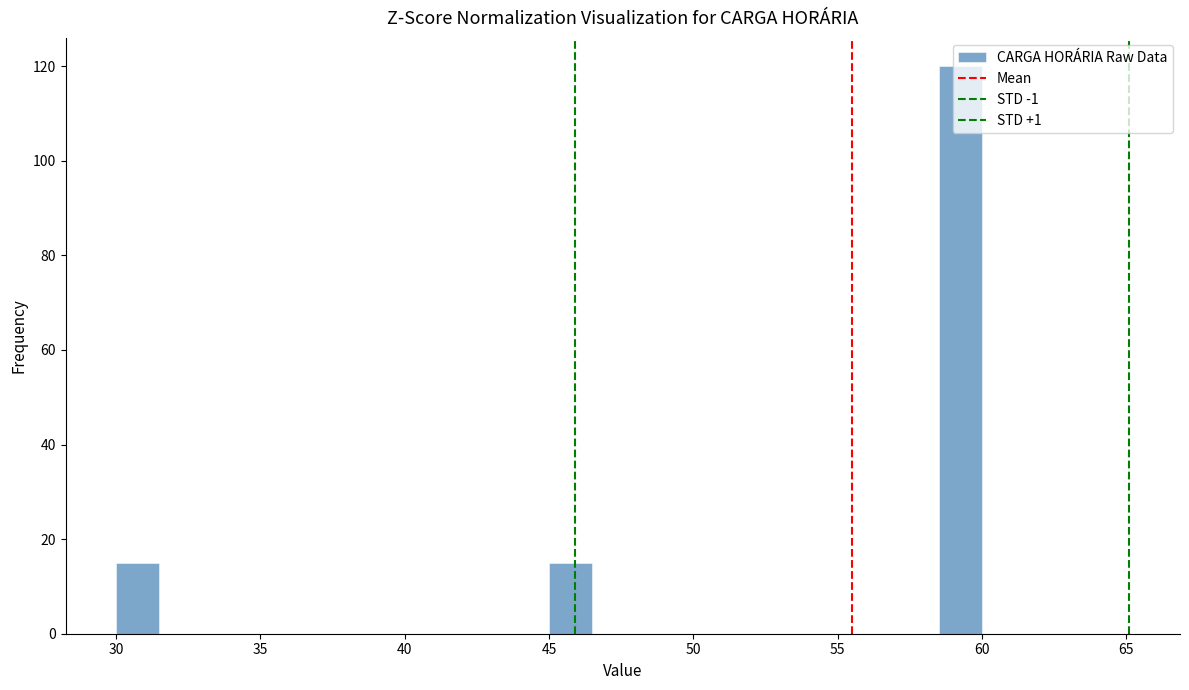

Around what value on the x-axis is the tallest bar? Give the approximate position of its centre, as read against the axis.

59.5